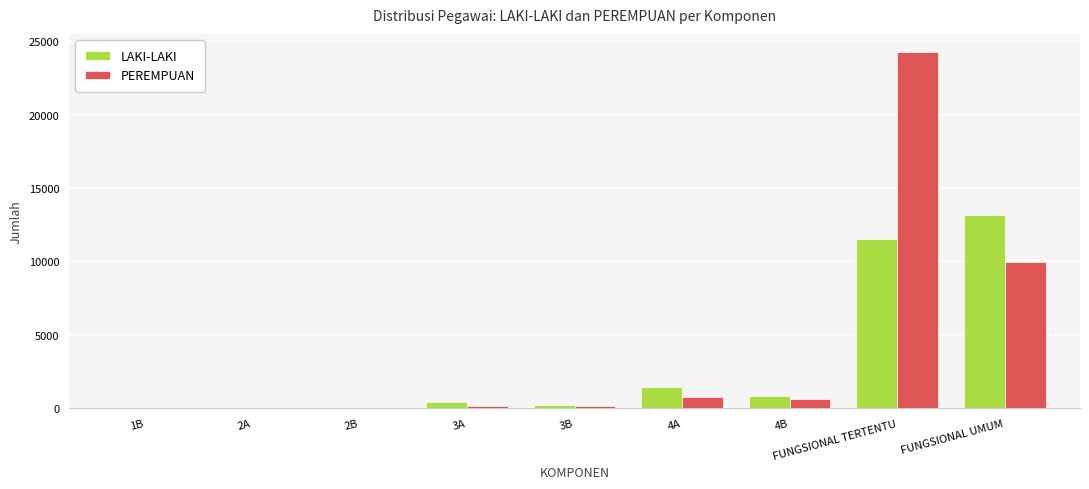

Which category has the highest value in the PEREMPUAN series?

FUNGSIONAL TERTENTU